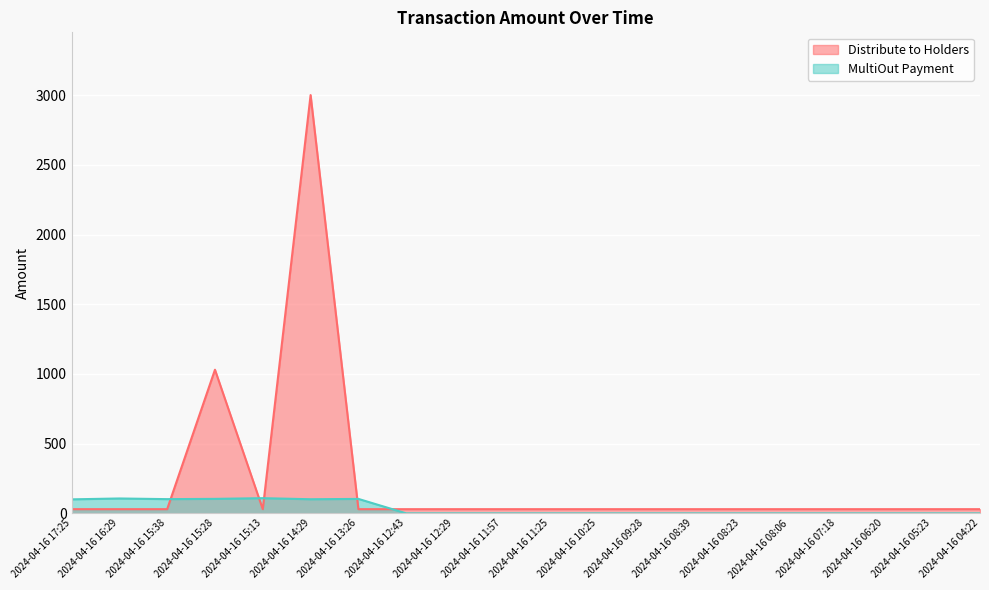

What is the label of the 8th point from the right?

2024-04-16 09:28